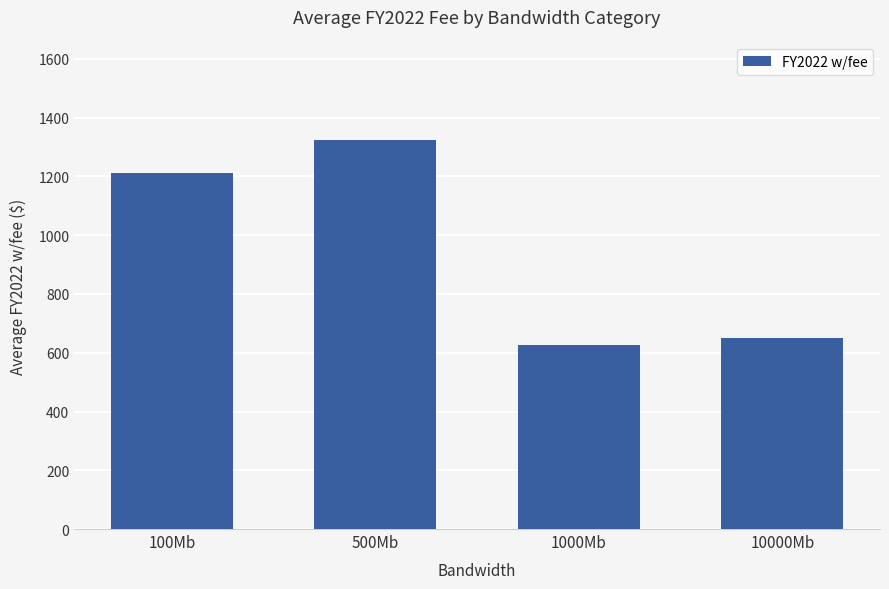

What is the sum of all values?

3816.0